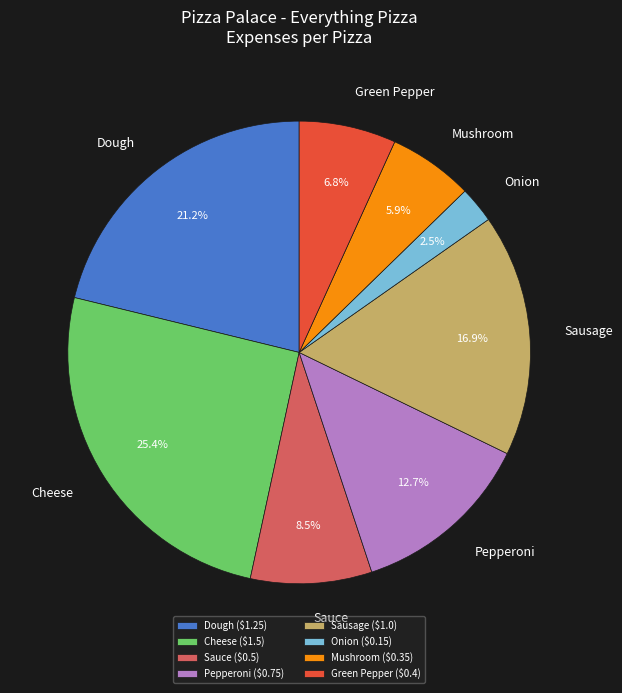

Between Mushroom and Pepperoni, which is larger?

Pepperoni